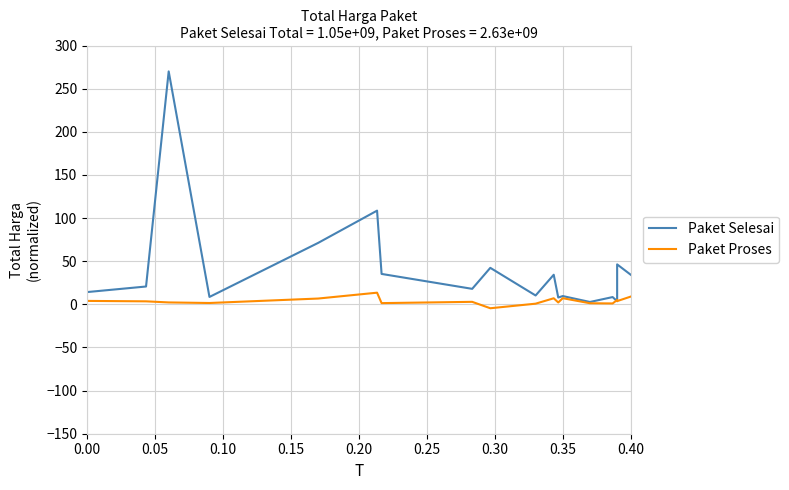

What is the value of the Paket Selesai point at the 1st from the left?

14.2